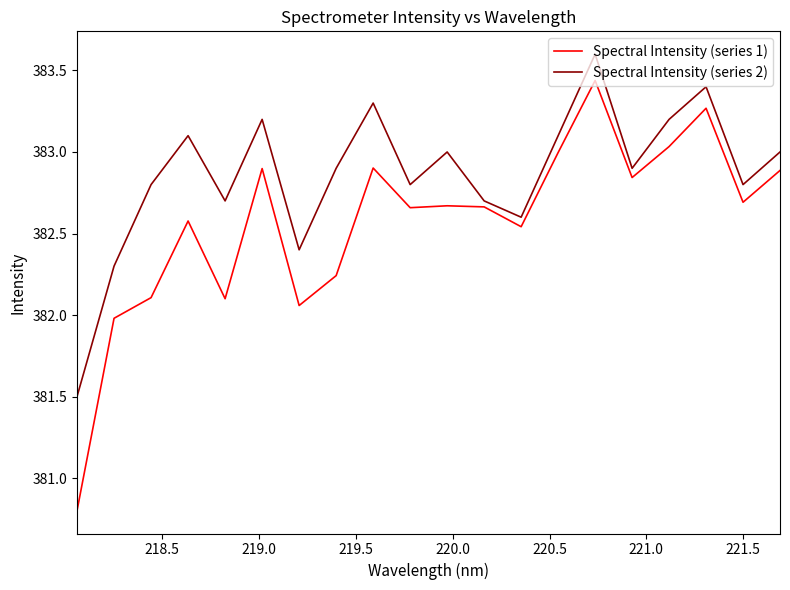

True or false: Spectral Intensity (series 2) and Spectral Intensity (series 1) intersect in this chart.

False